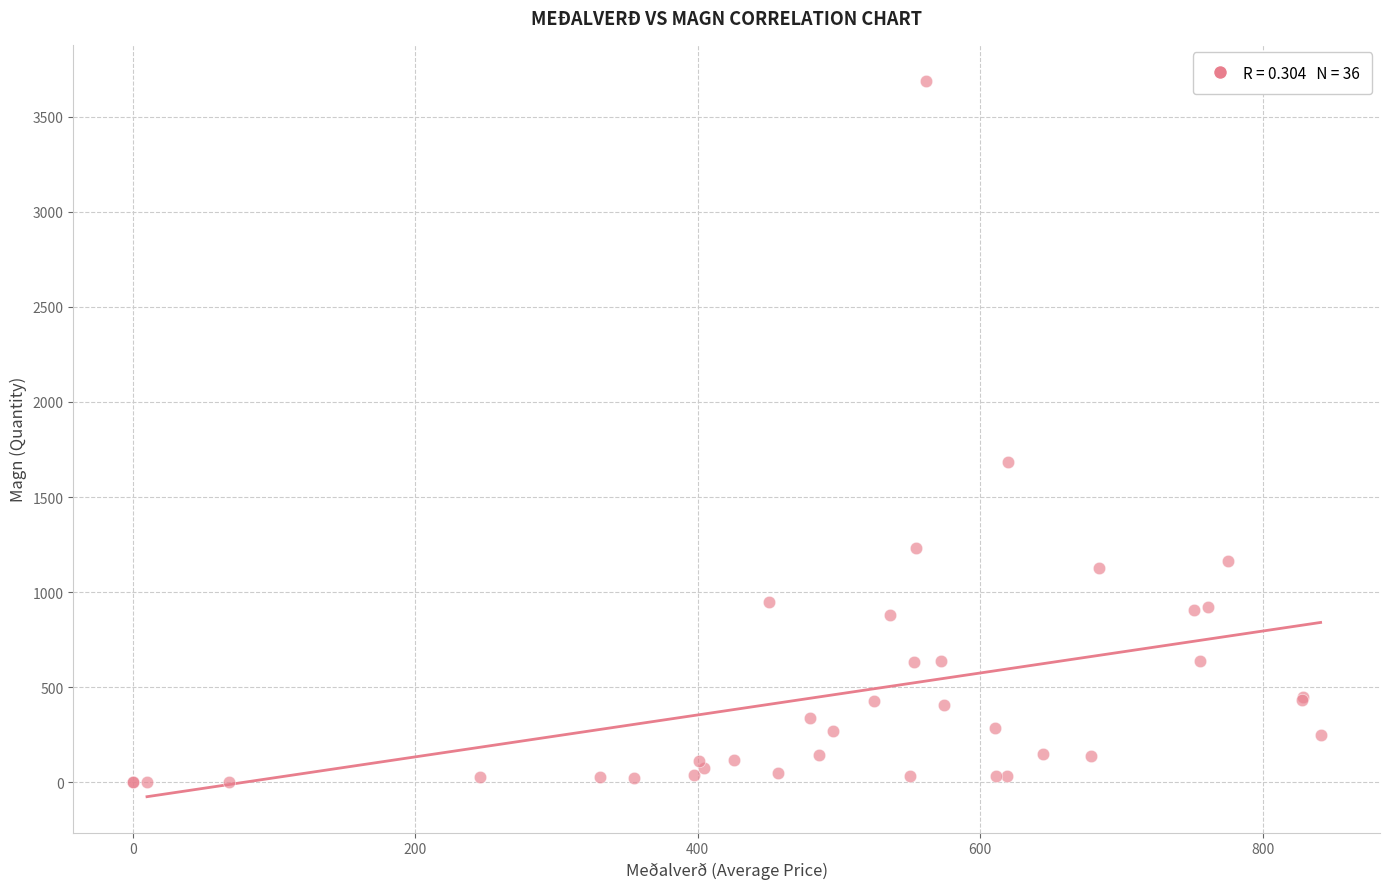

What Y value in the scatter plot is closest to 1845?

1684